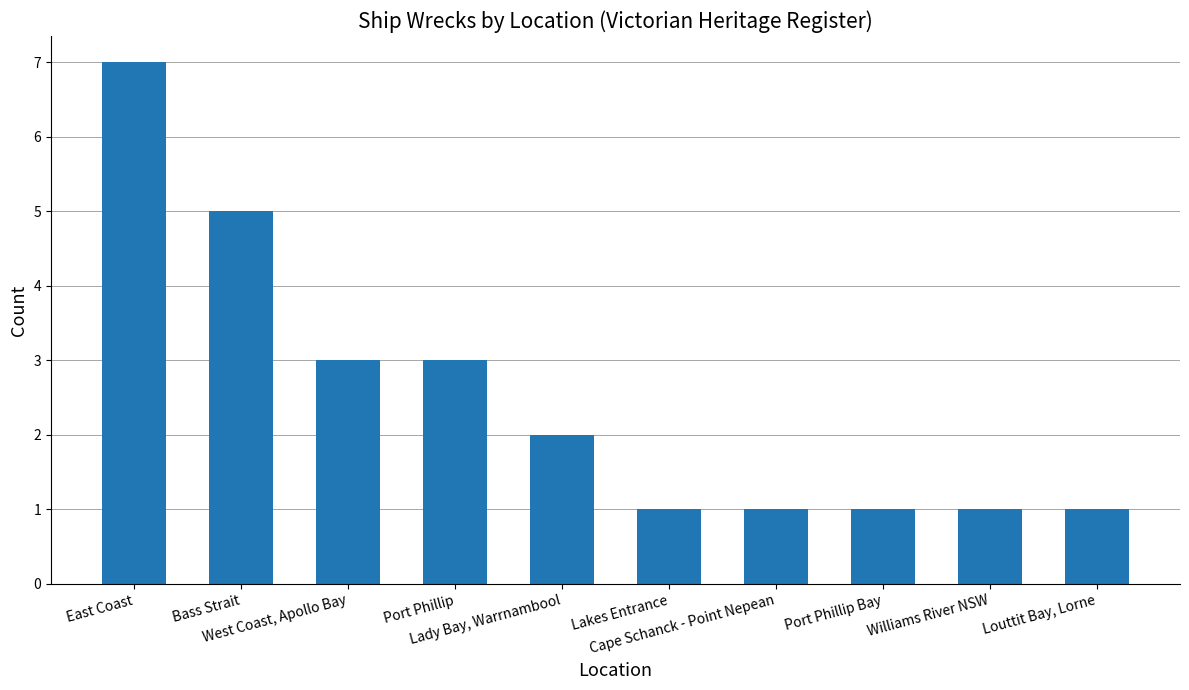

What value does the data have at West Coast, Apollo Bay?

3